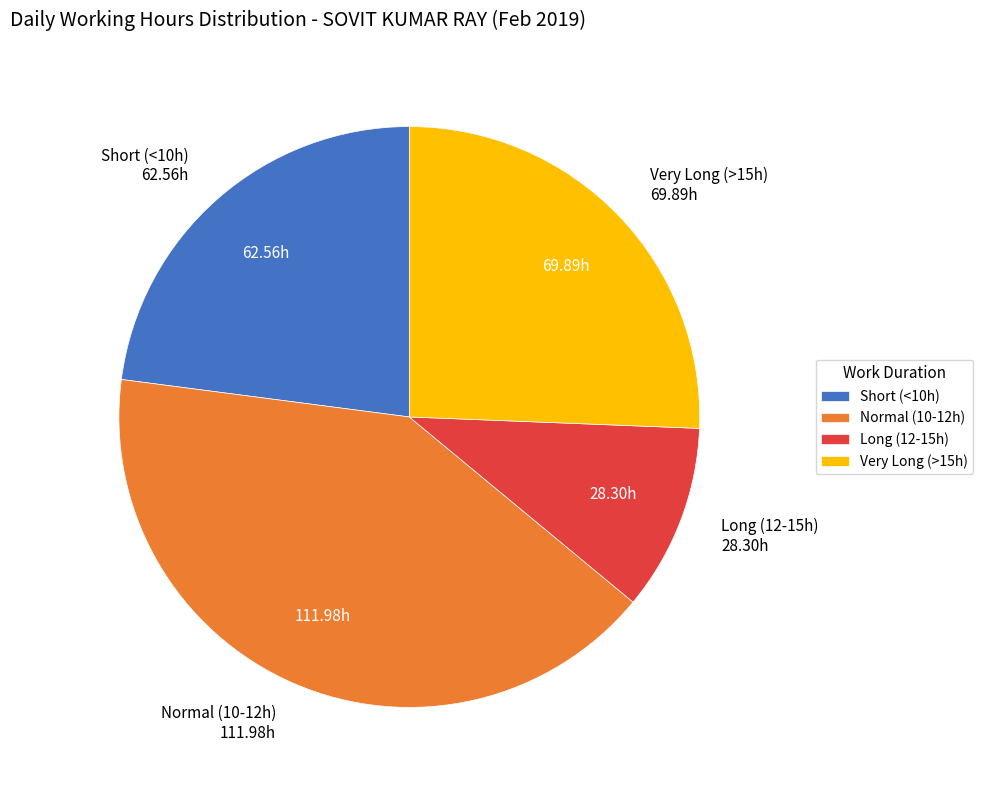

Which has a higher value, Very Long (>15h) or Normal (10-12h)?

Normal (10-12h)